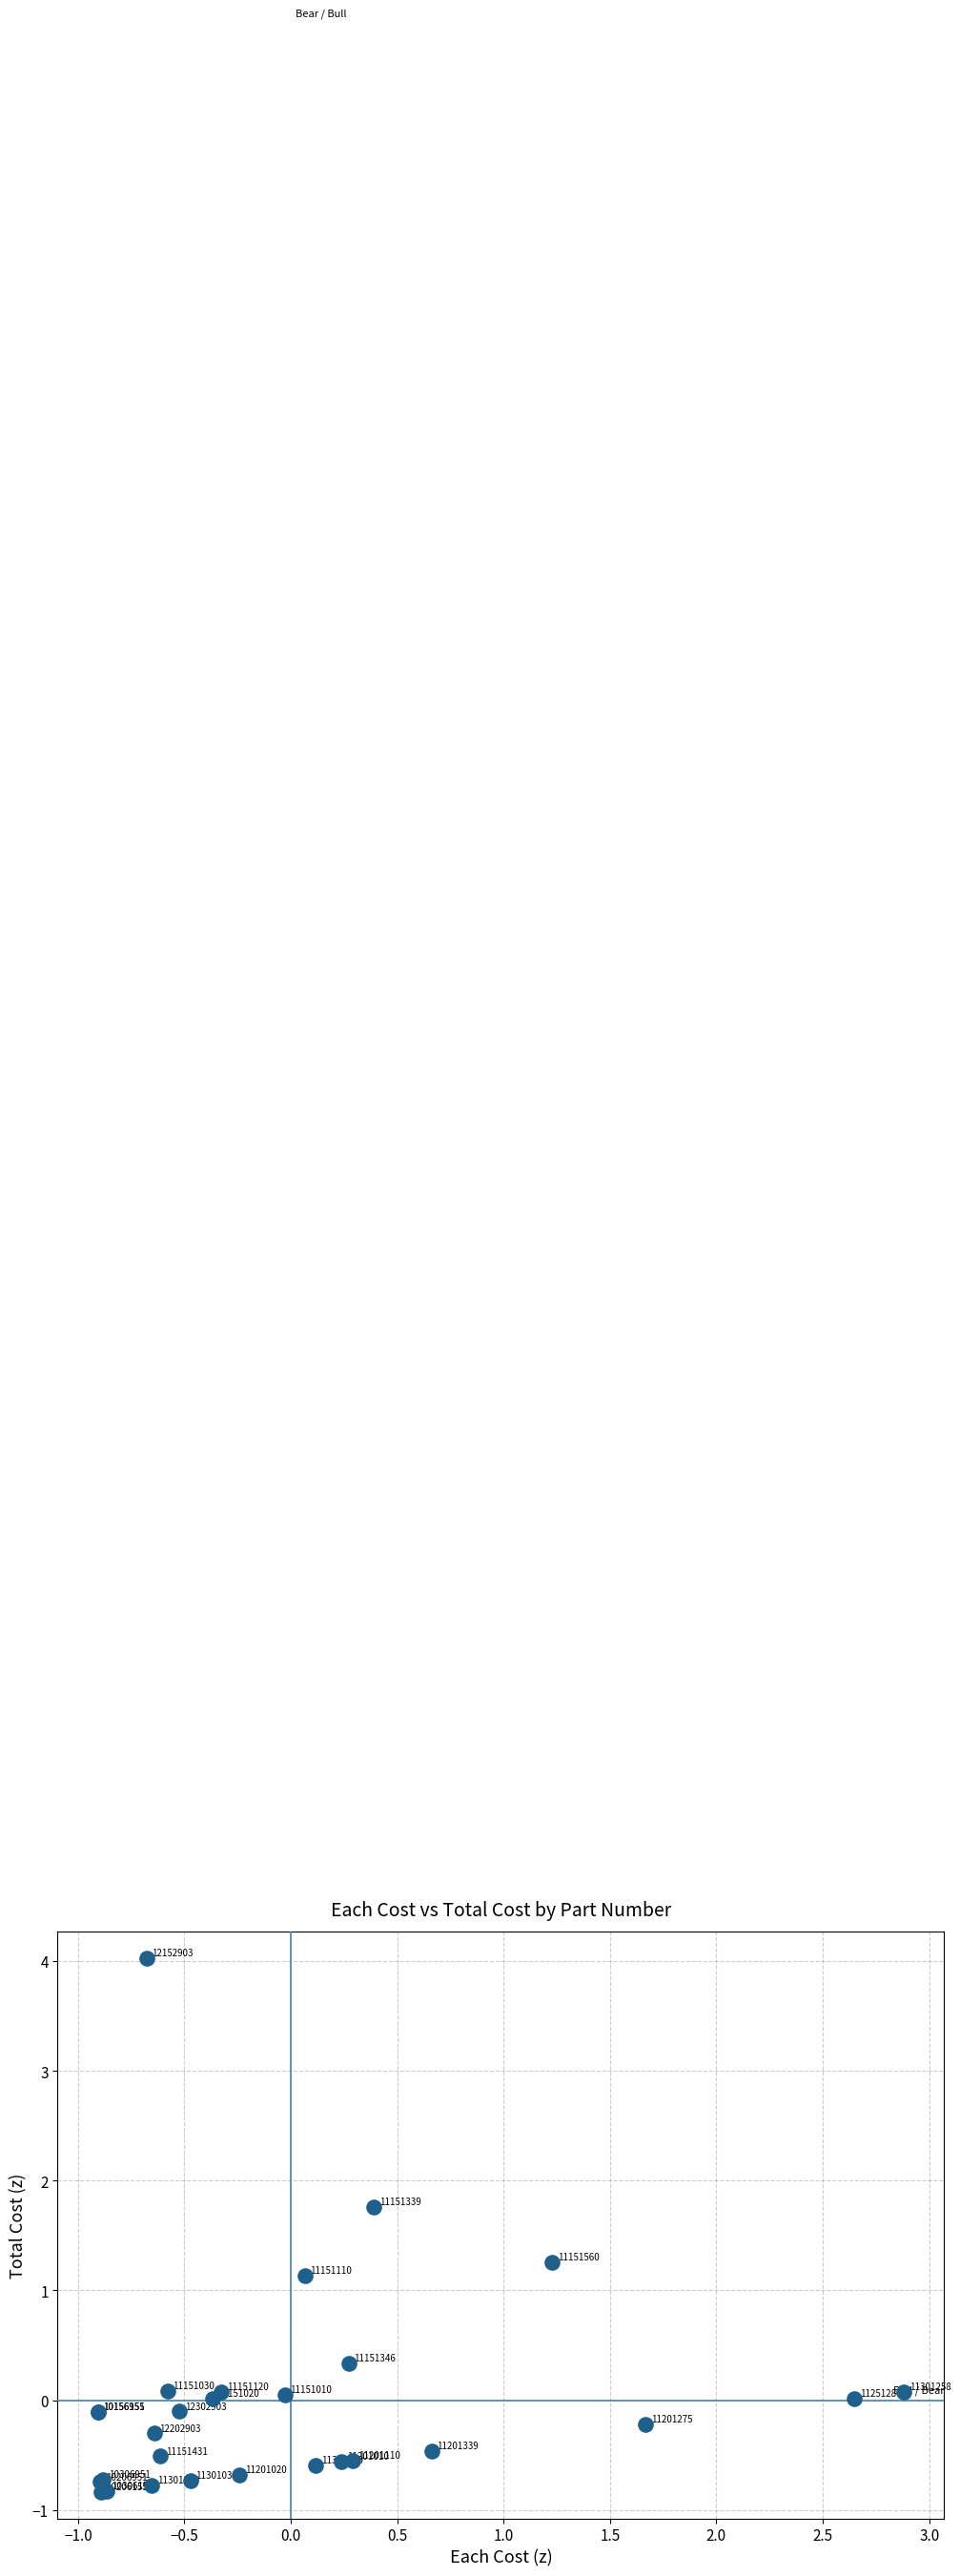

What Y value in the scatter plot is closest to 1?

1.1